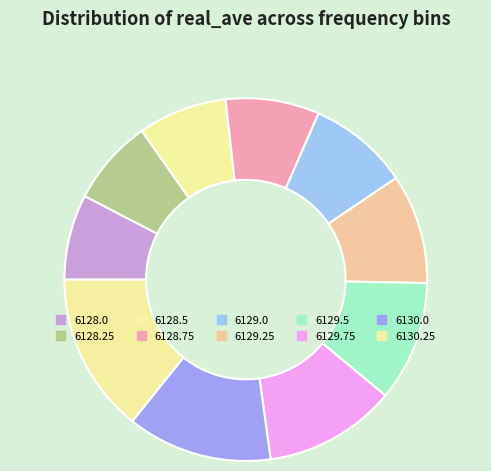

What is the largest slice in the pie chart?

6130.25